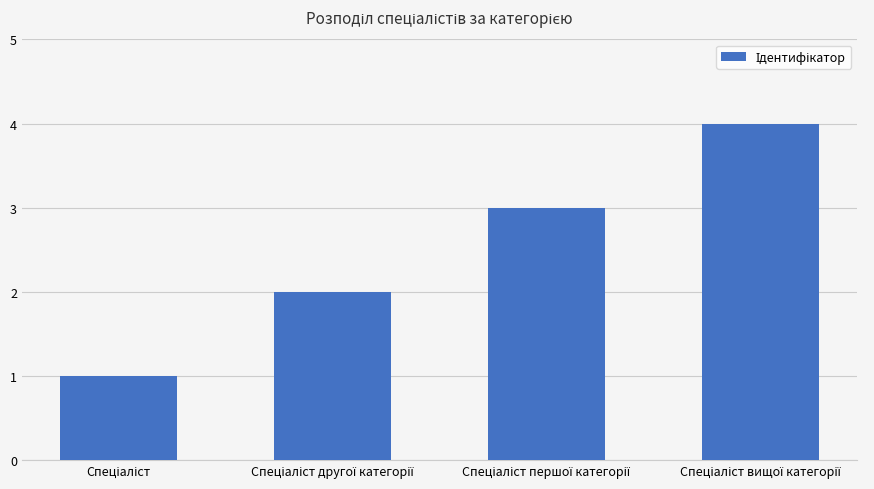

What is the greatest value displayed?

4